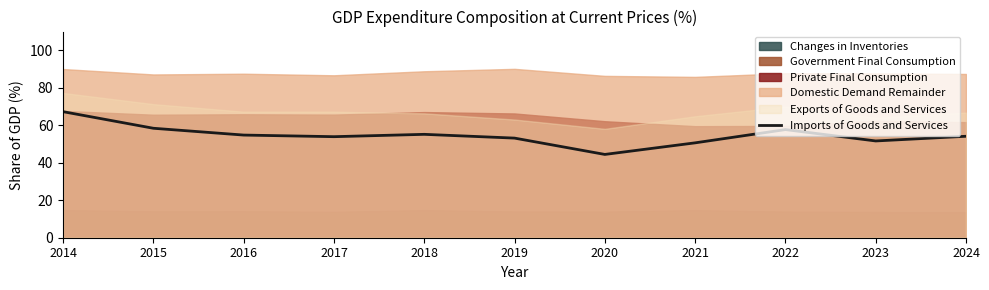

What is the difference between the maximum and minimum values?

22.8